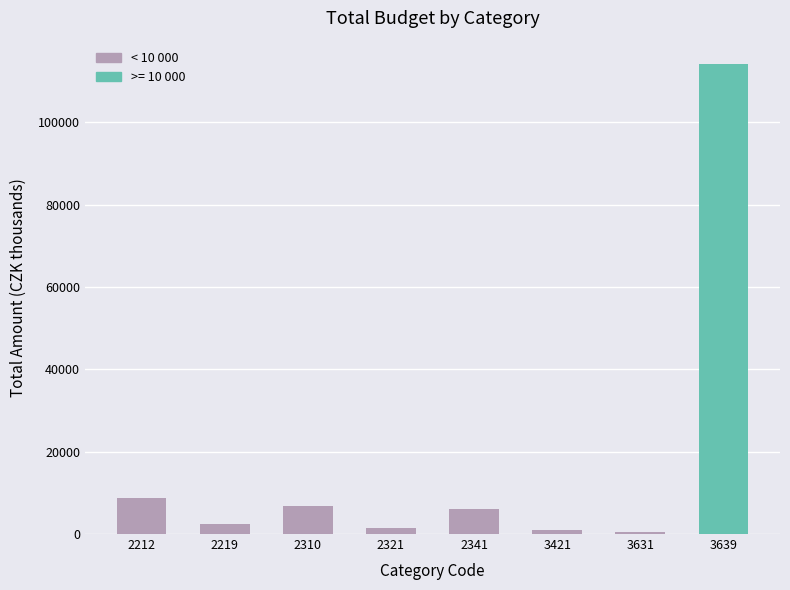

What is the average value?

17628